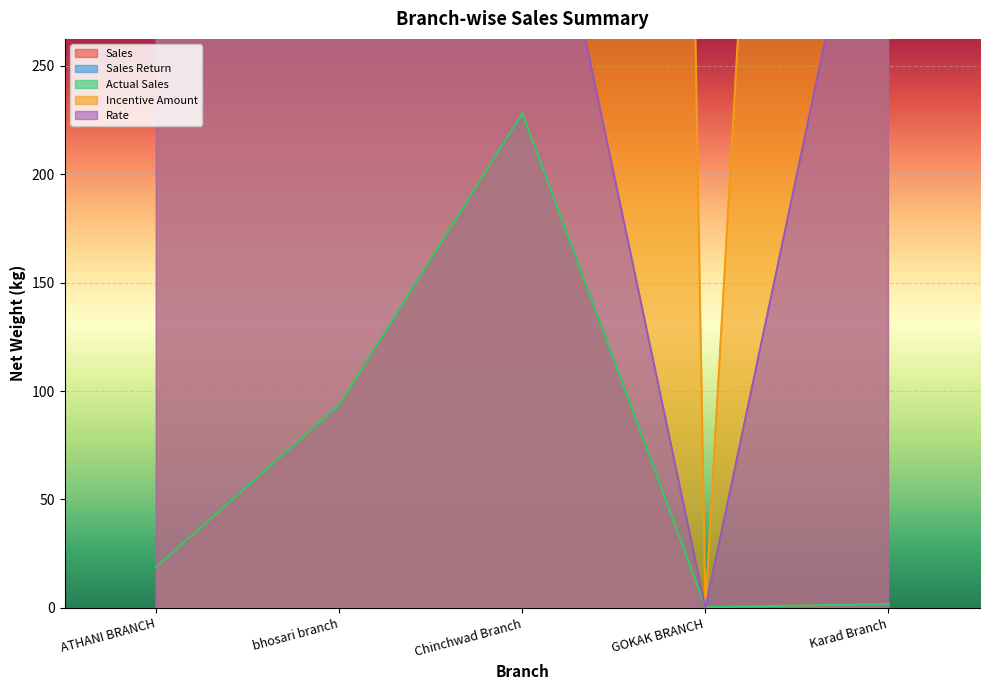

Reading left to right, transcribe all the data shown in this chart.

Sales: 18.9	93.6	228.2	0.3	1.7
Actual Sales: 18.9	93.6	228.2	0.3	1.7
Incentive Amount: 1206.0	9048.0	4820.0	0.0	1480.0
Rate: 300.0	400.0	400.0	0.0	400.0